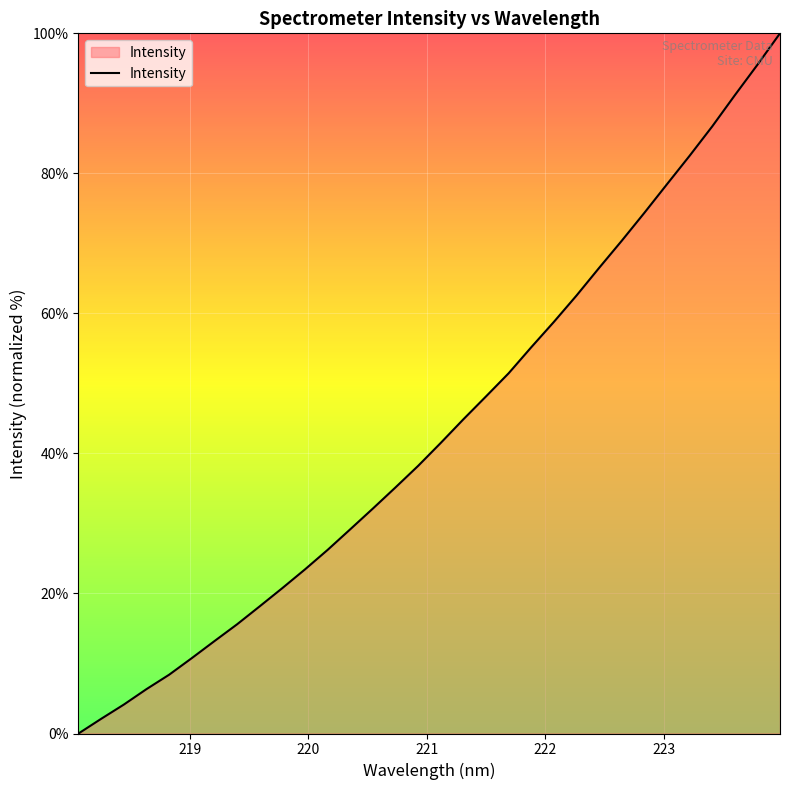

True or false: the data has more than 0 interior local peaks.

False